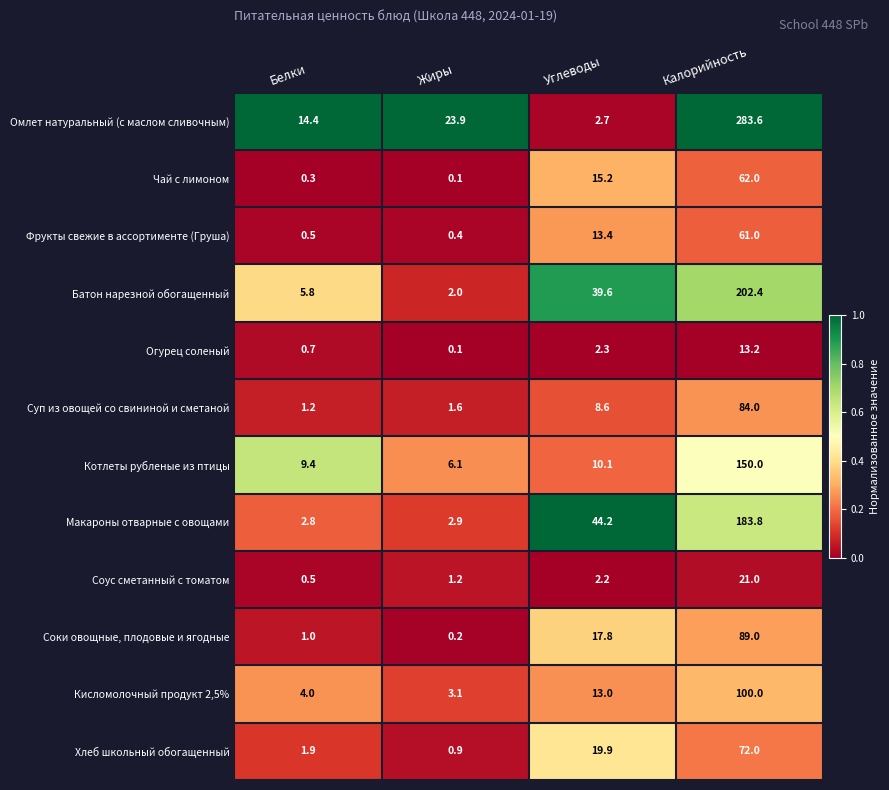

What is the difference between the highest and lowest values at Белки?

14.1